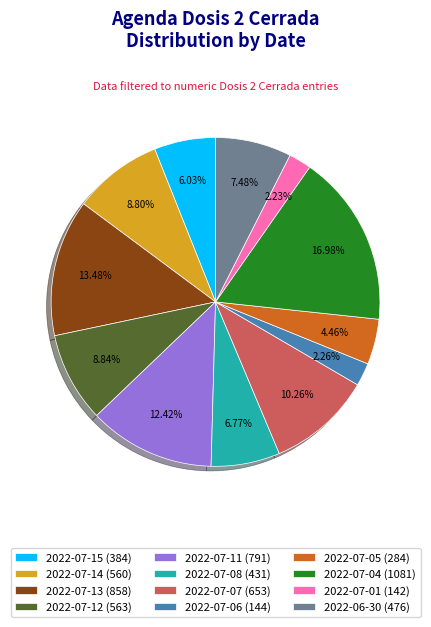

What percentage is the 2022-07-01 slice, to the nearest percent?

2%